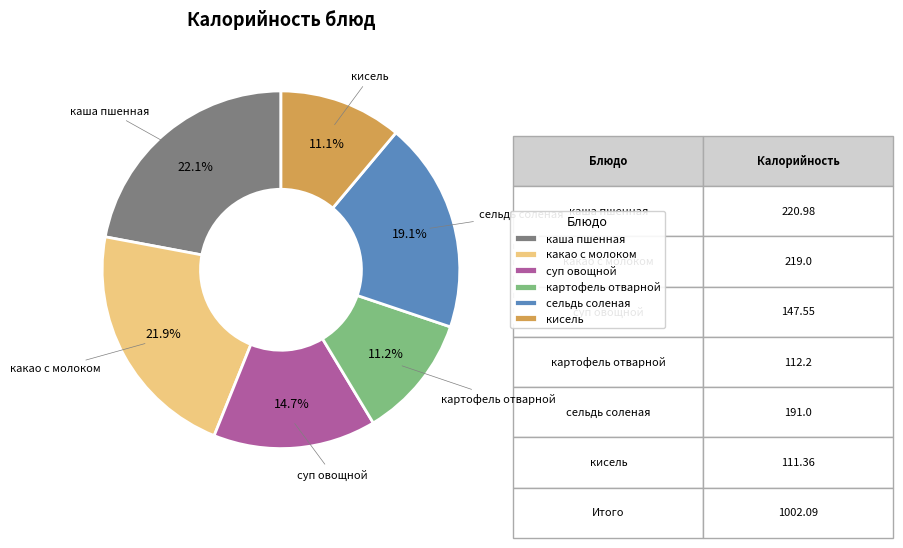

True or false: кисель accounts for 11% of the total.

True